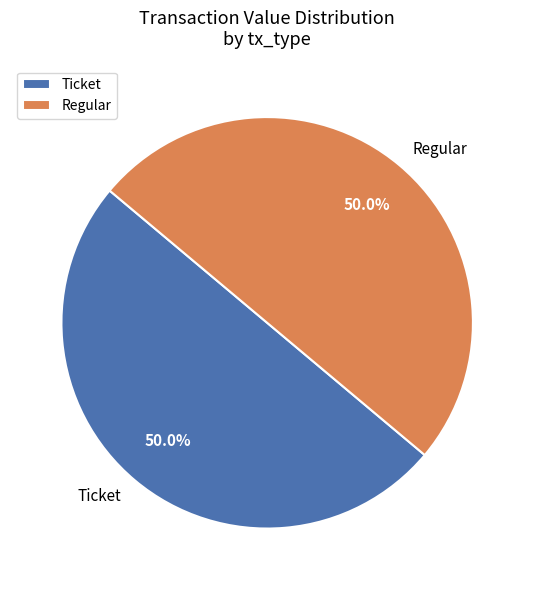

To the nearest percent, what is the difference between the largest and smallest slice percentages?

0%